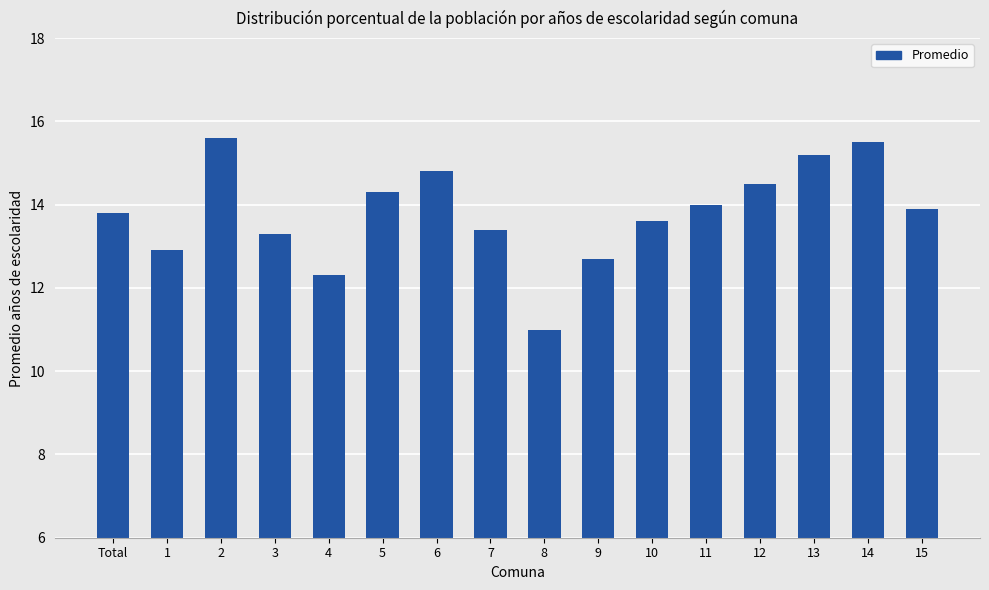

What is the label of the 15th bar from the right?

1